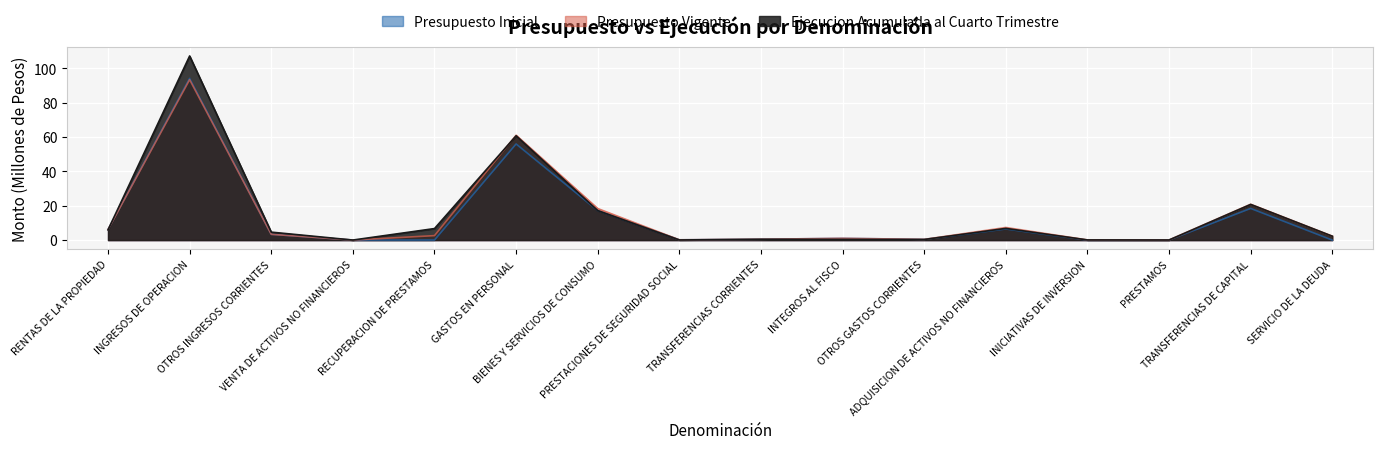

Which series has the largest total across all categories?

Ejecucion Acumulada al Cuarto Trimestre